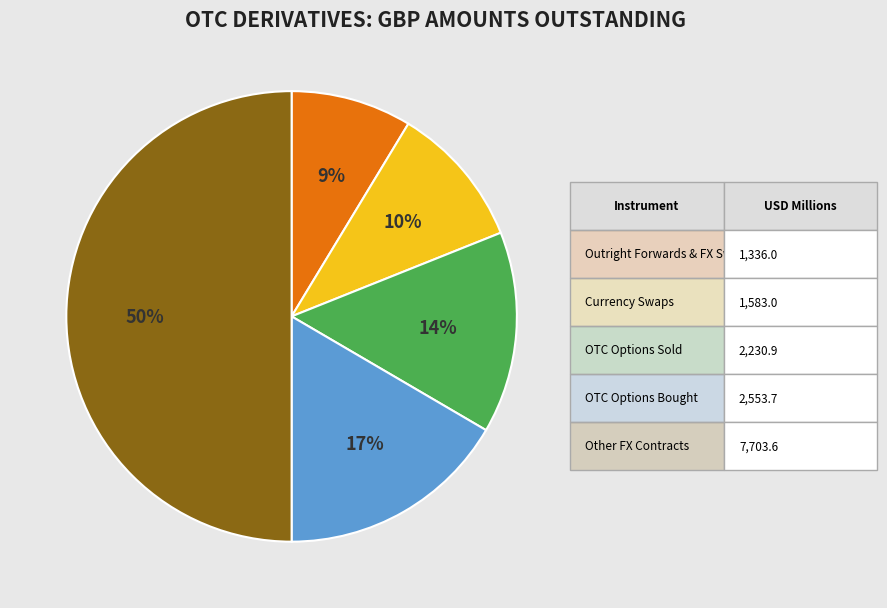

To the nearest percent, what is the difference between the largest and smallest slice percentages?

41%